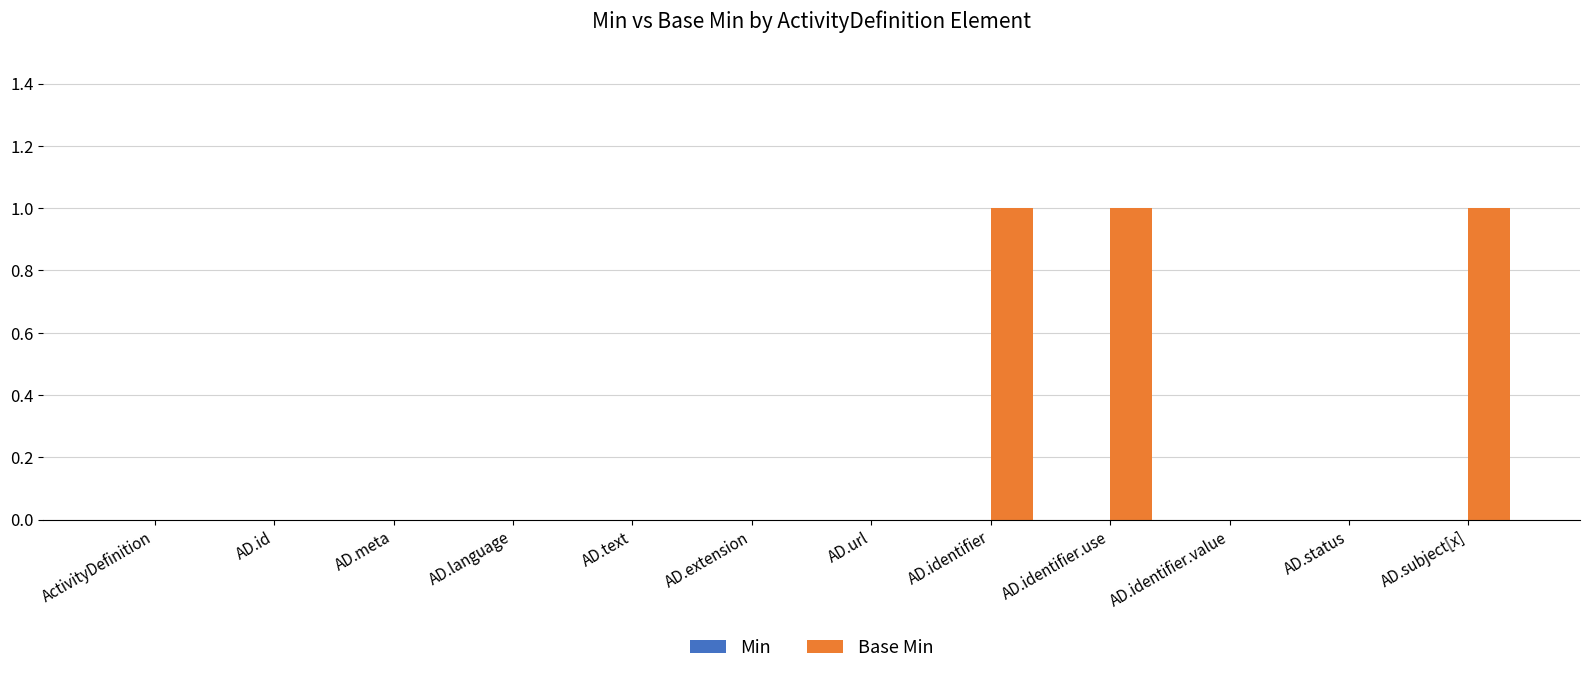

The chart shows a value of 0 at ActivityDefinition. True or false?

True